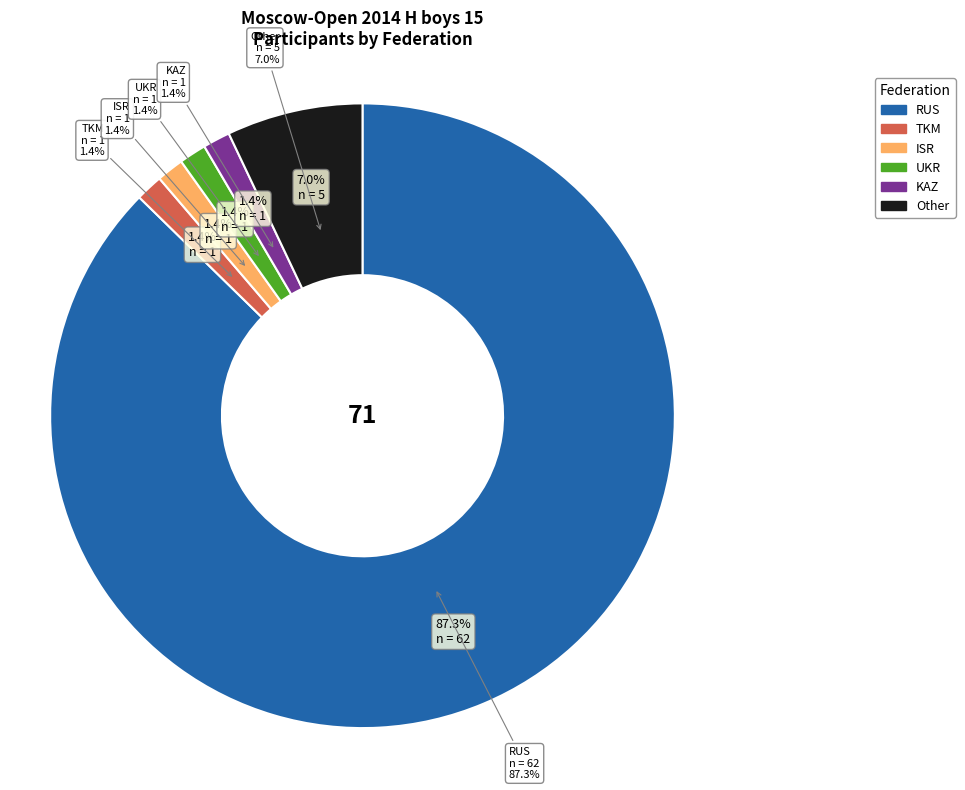

What is the smallest slice in the pie chart?

TKM